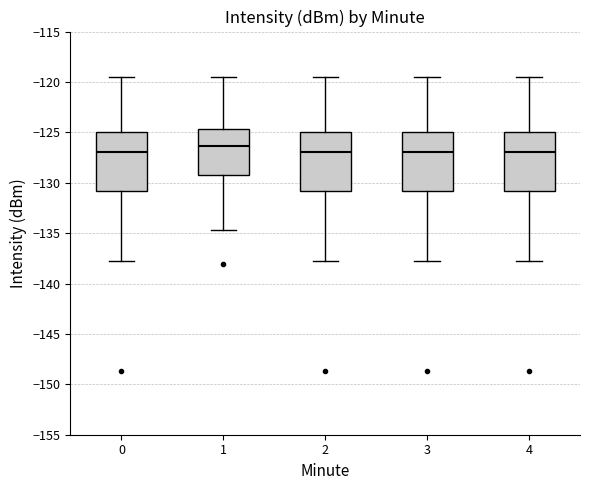

Reading left to right, transcribe this box plot: for each box, give where its median line is, the range the box spans, and where its two whiskers end, as read against the y-axis. The values are not printed on the chart, so give them approximately, as read against the axis.

0: median -127.0, box -131.0 to -125.0, whiskers -137.5 to -119.5
1: median -126.5, box -129.0 to -124.5, whiskers -134.5 to -119.5
2: median -127.0, box -131.0 to -125.0, whiskers -137.5 to -119.5
3: median -127.0, box -131.0 to -125.0, whiskers -137.5 to -119.5
4: median -127.0, box -131.0 to -125.0, whiskers -137.5 to -119.5